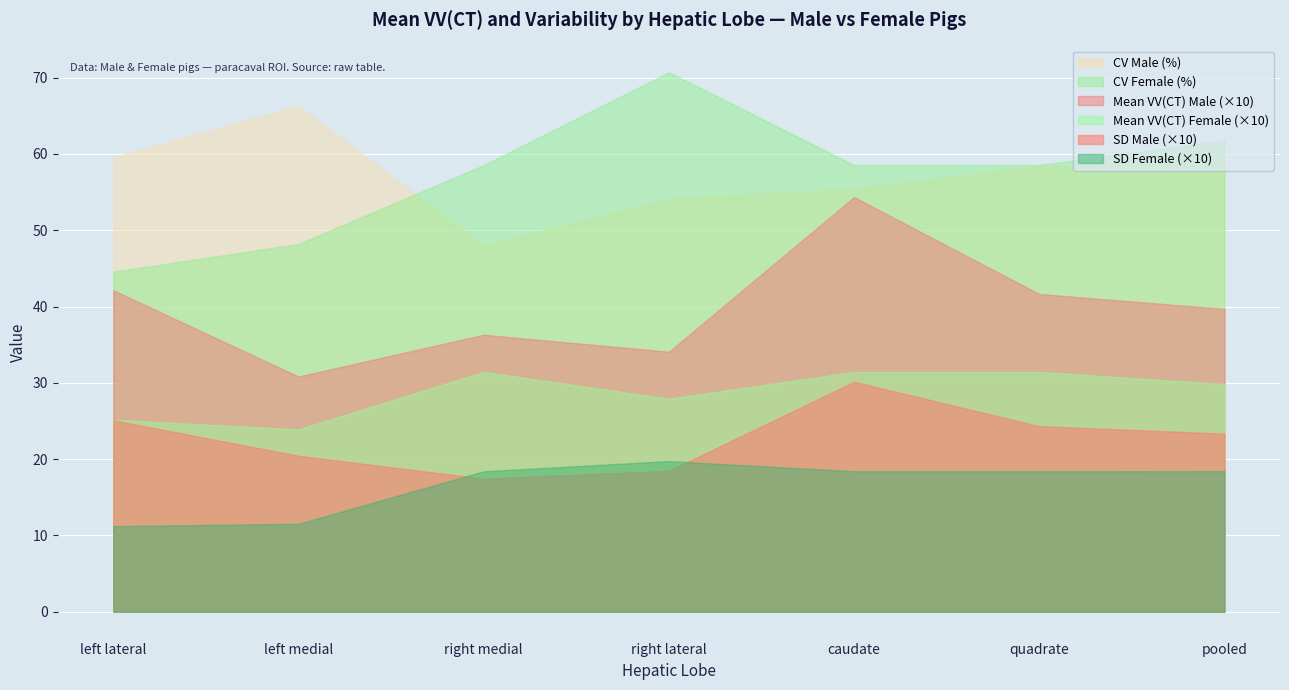

What is the spread (max minus min) of values at left medial?

54.8